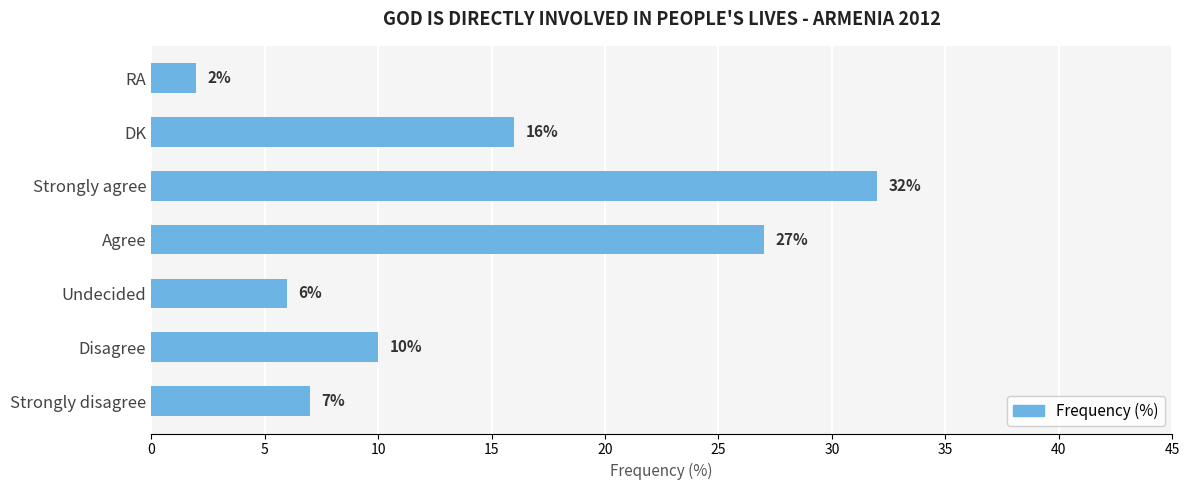

Rank the categories by value from highest to lowest.

Strongly agree, Agree, DK, Disagree, Strongly disagree, Undecided, RA